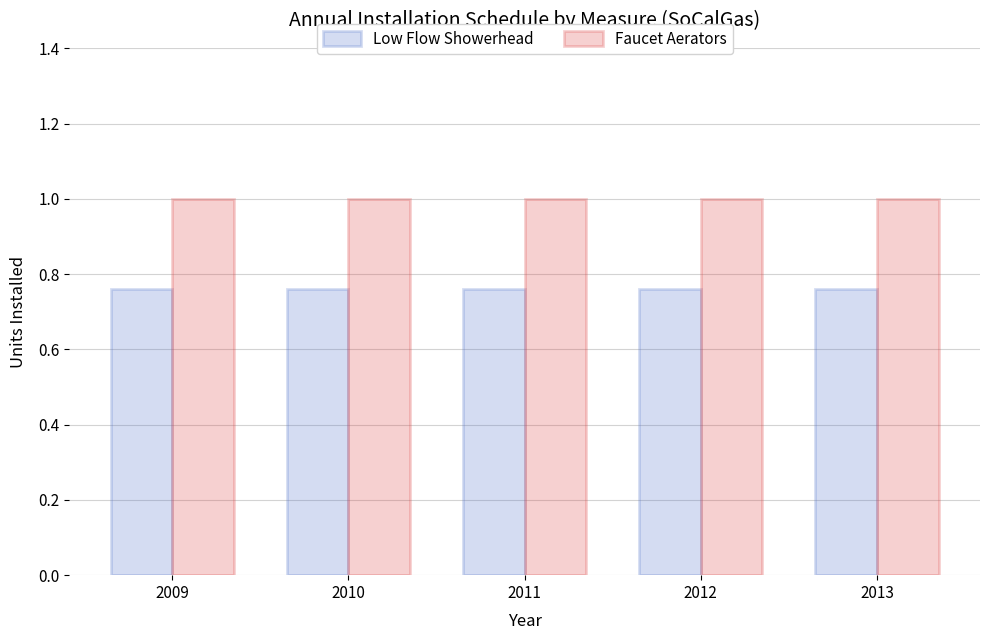

What is the spread (max minus min) of values at 2011?

0.2